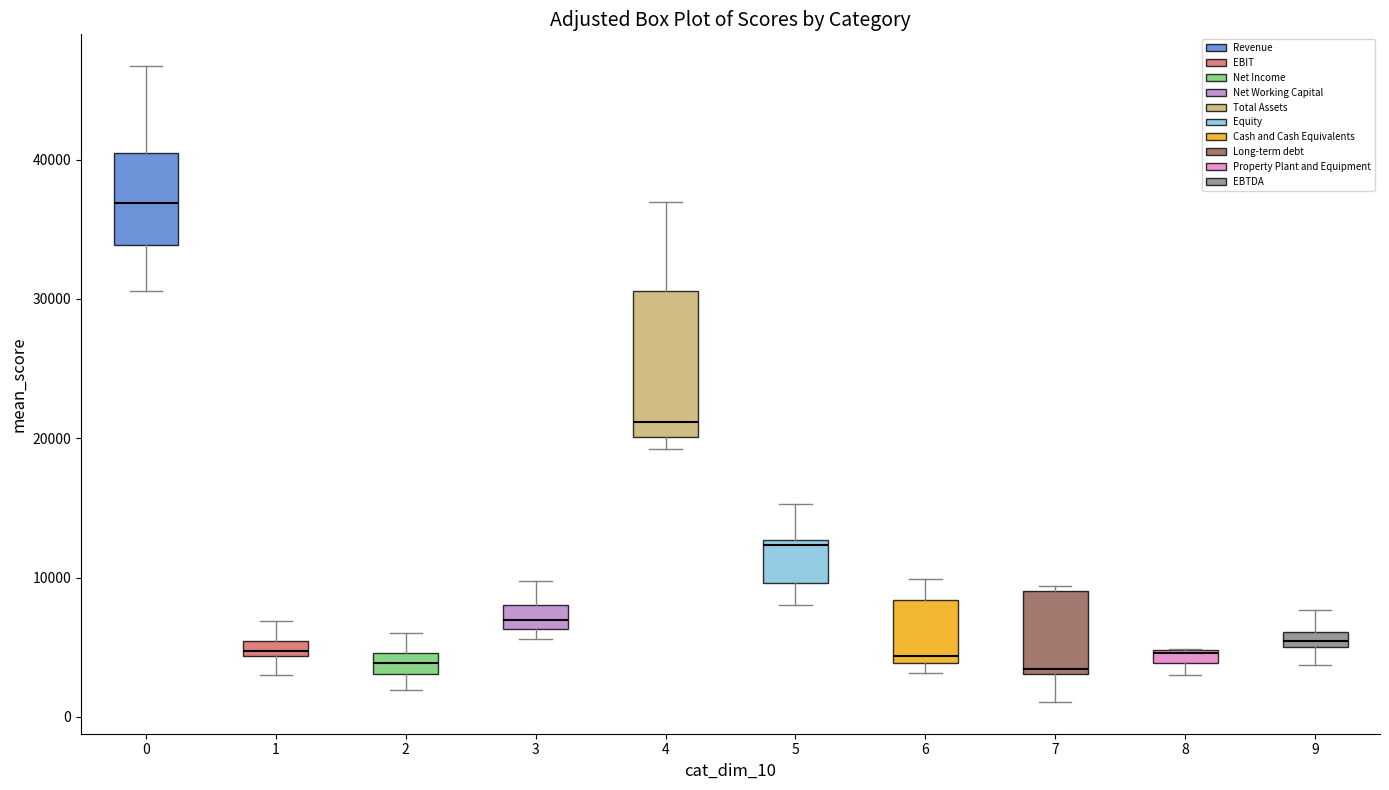

Where does the upper whisker of the box at x = 1 end on the y-axis? The values are not printed on the chart, so give them approximately, as read against the axis.

7000